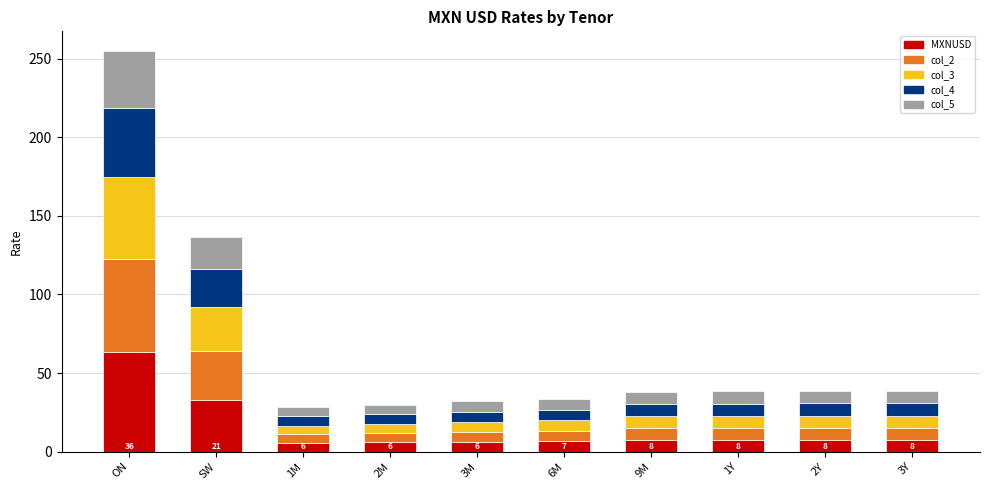

How many bars are there in total?

10